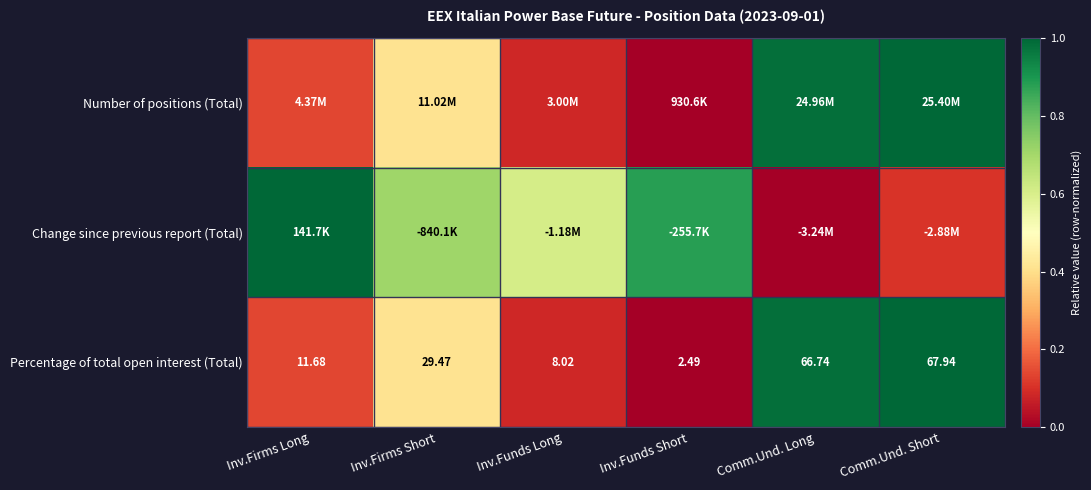

Which category has the highest value in the Percentage of total open interest (Total) series?

Comm.Und. Short